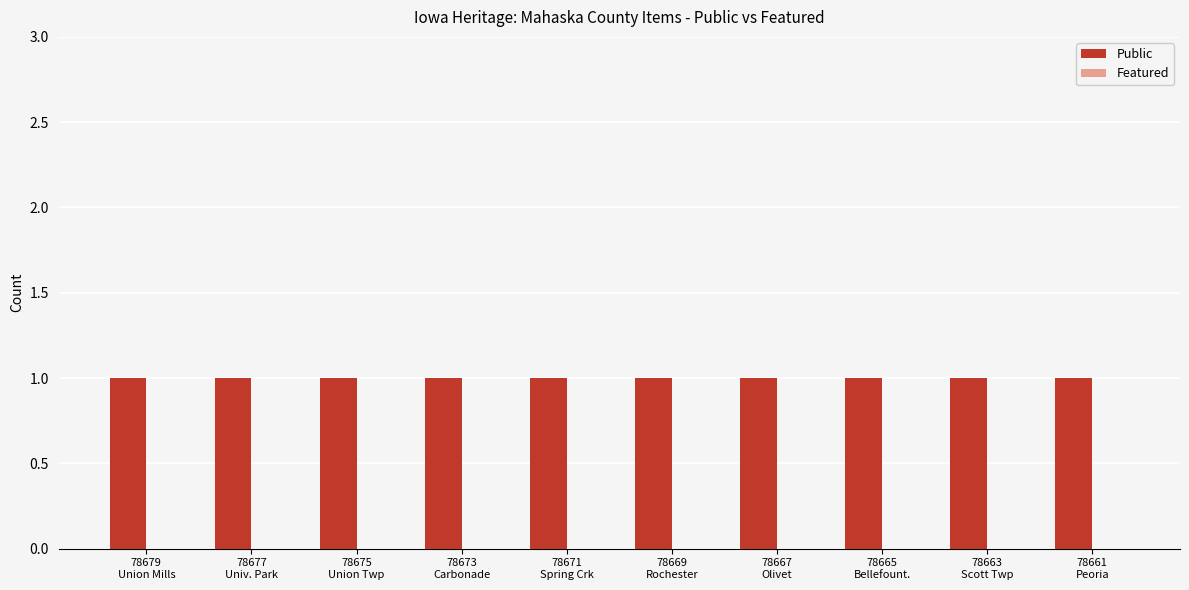

Reading left to right, what are all the values shown in this chart?

Public: 1	1	1	1	1	1	1	1	1	1
Featured: 0	0	0	0	0	0	0	0	0	0